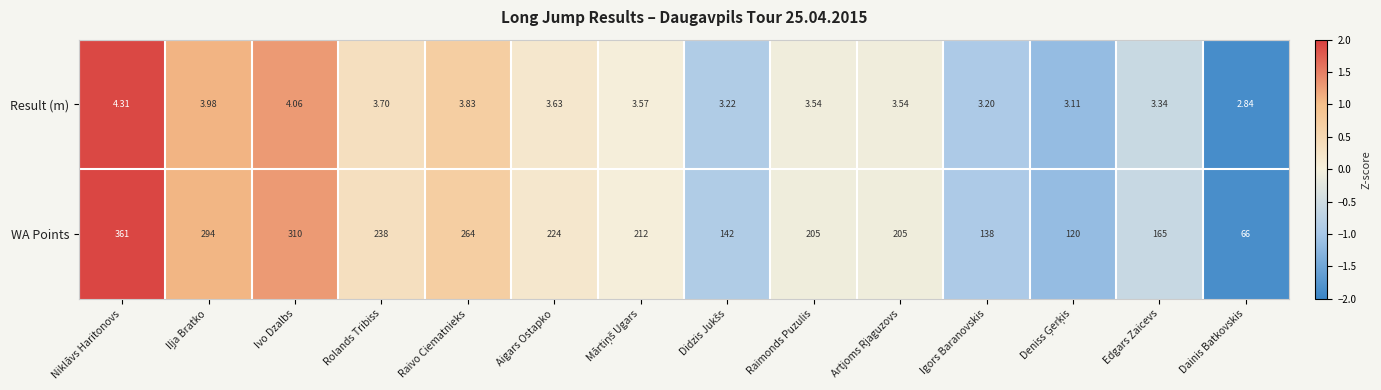

How many distinct data groups are displayed?

2